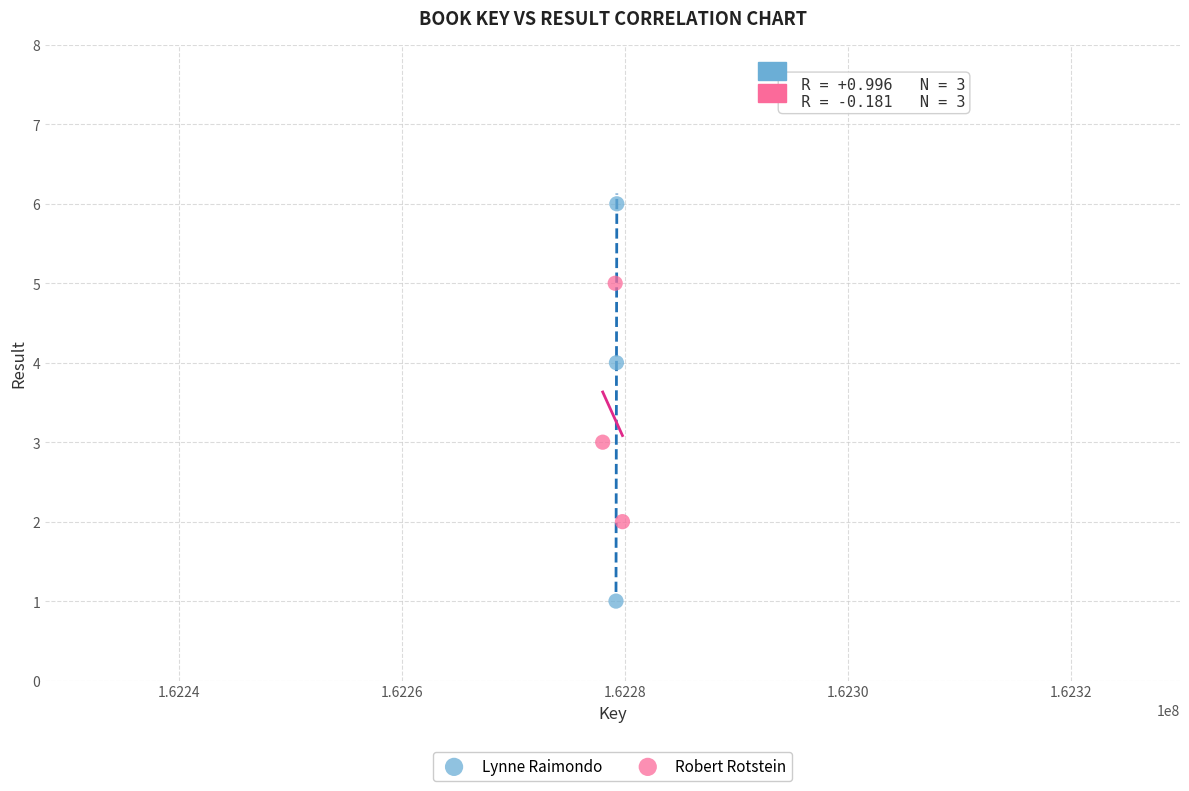

Which series has the widest spread of Y values?

Lynne Raimondo